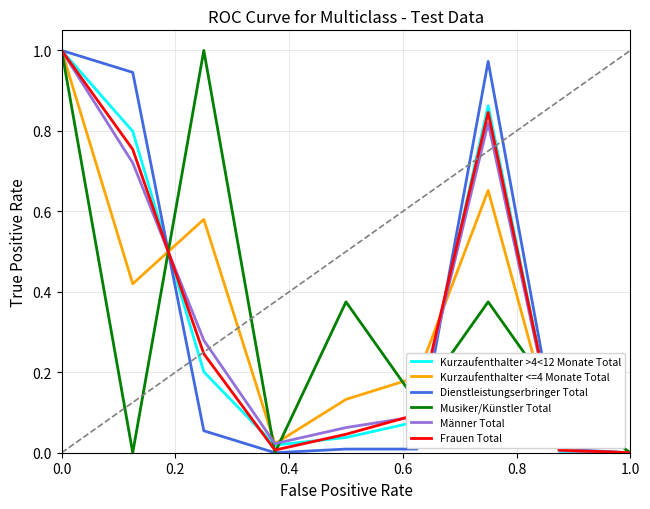

How many lines are shown in the chart?

6